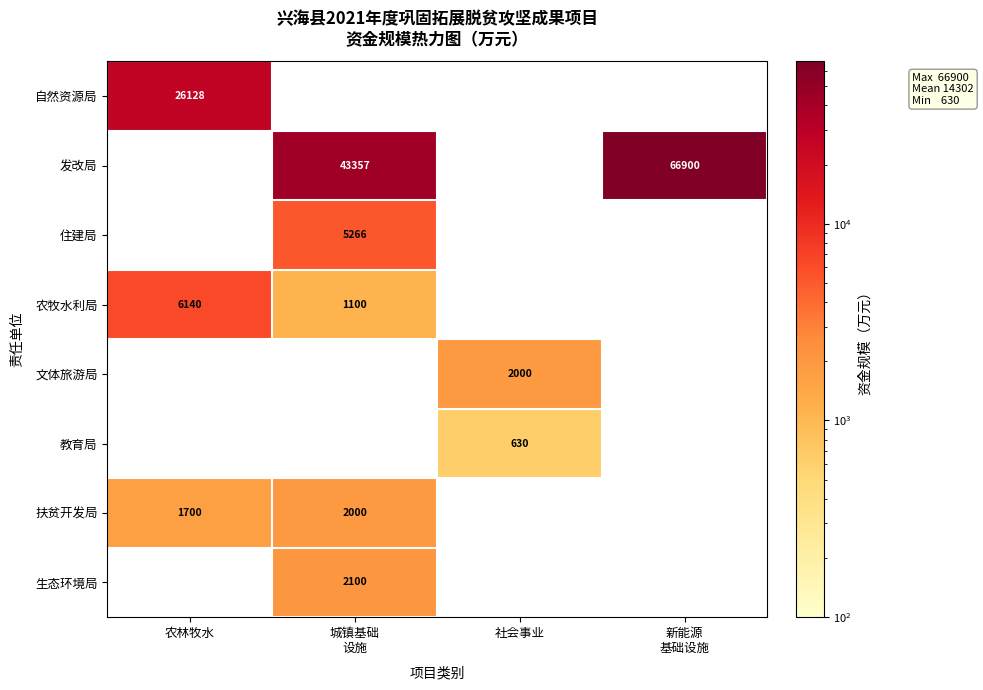

How many data points in 住建局 are above 0?

1